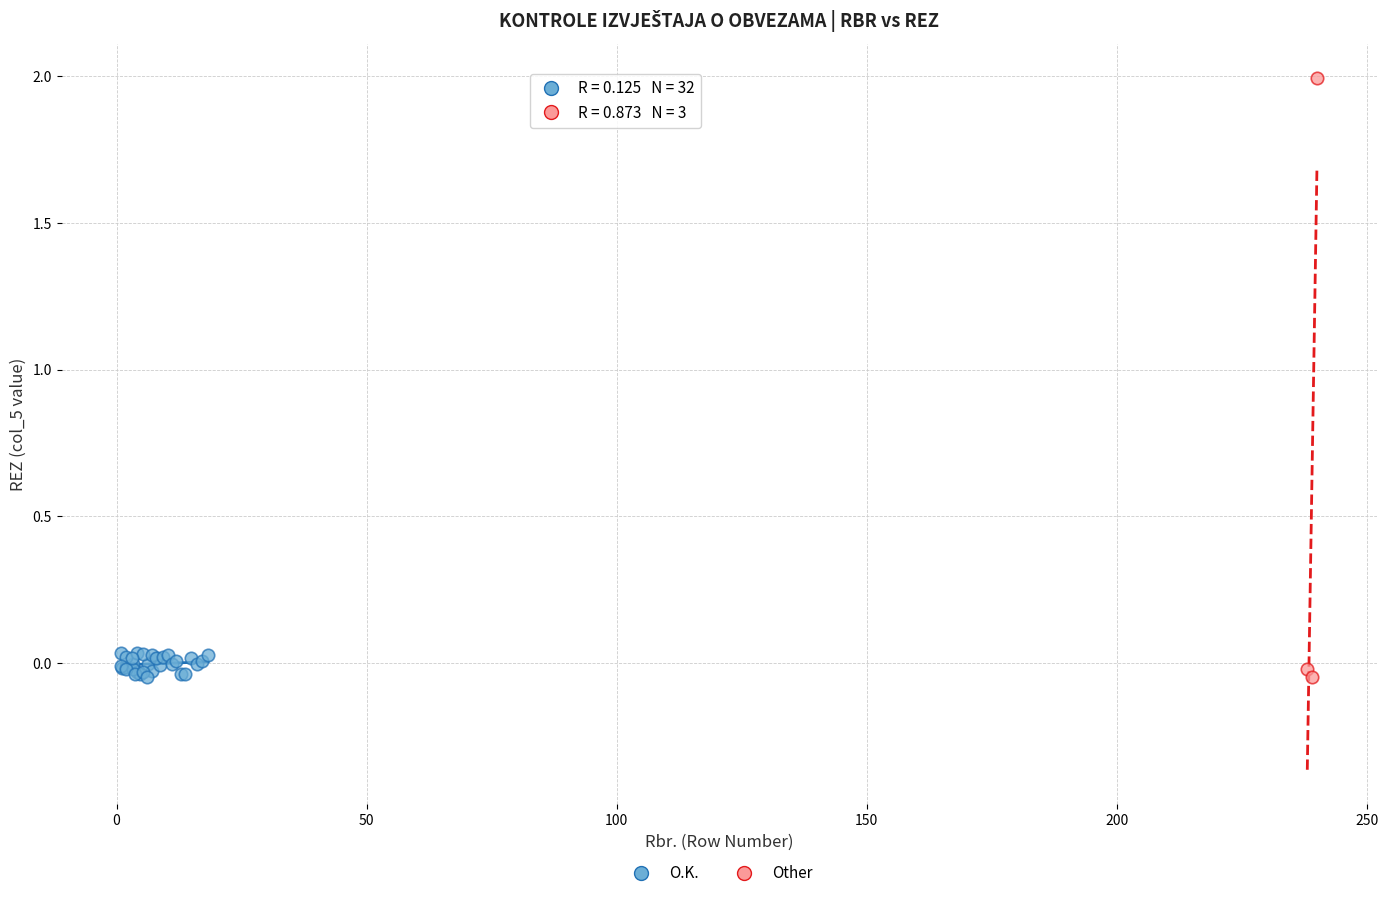

Which series has the widest spread of Y values?

Other